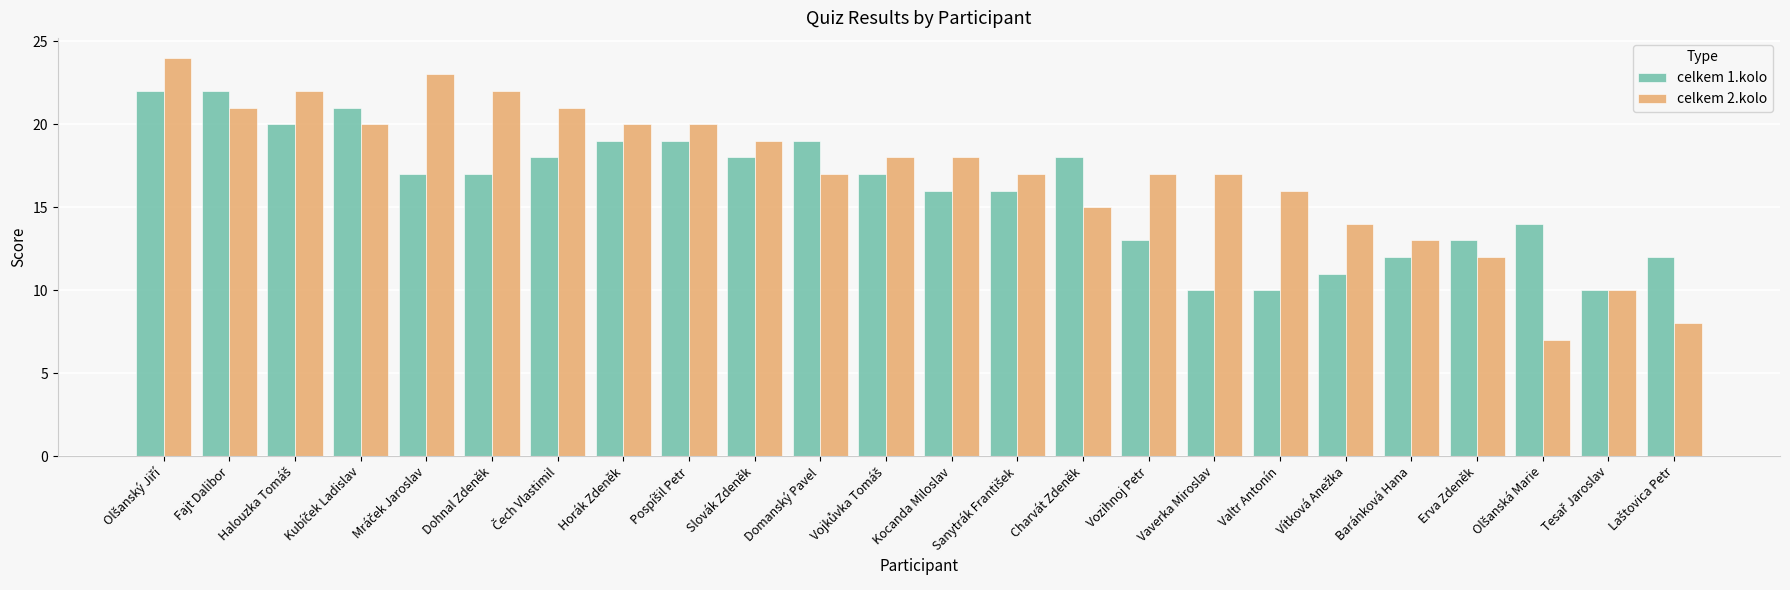

Is it true that celkem 2.kolo equals 24 at Charvát Zdeněk?

False